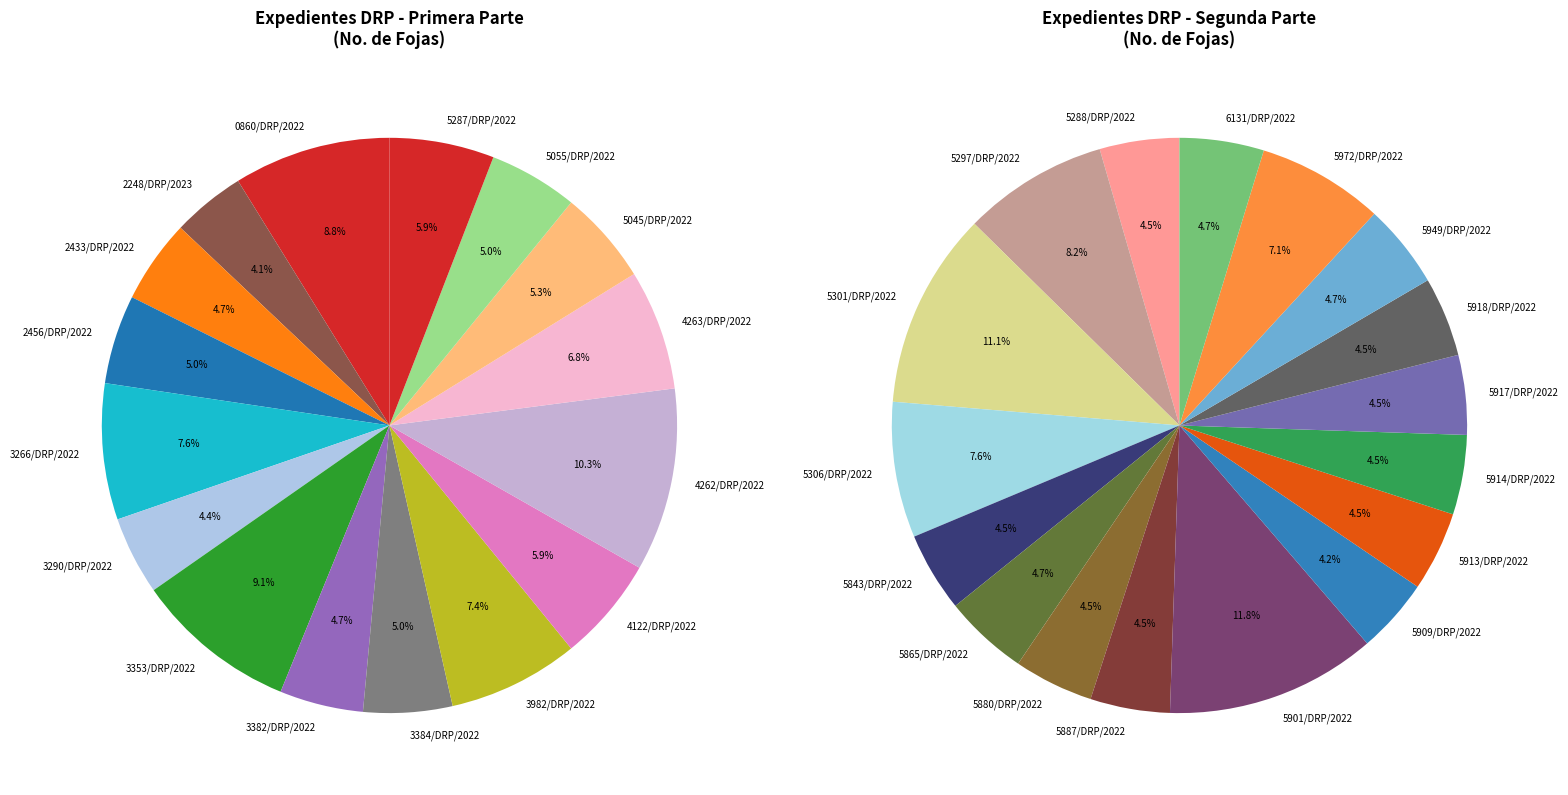

Combined, do 5972/DRP/2022 and 5918/DRP/2022 account for over 50%?

No